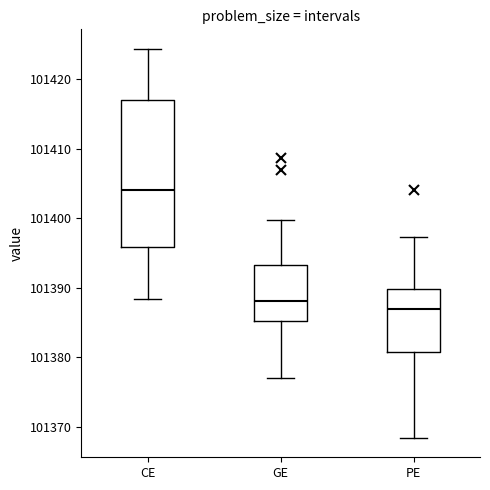

Reading left to right, transcribe this box plot: for each box, give where its median line is, the range the box spans, and where its two whiskers end, as read against the y-axis. The values are not printed on the chart, so give them approximately, as read against the axis.

CE: median 101404, box 101396 to 101417, whiskers 101388 to 101424
GE: median 101388, box 101385 to 101393, whiskers 101377 to 101400
PE: median 101387, box 101381 to 101390, whiskers 101368 to 101397